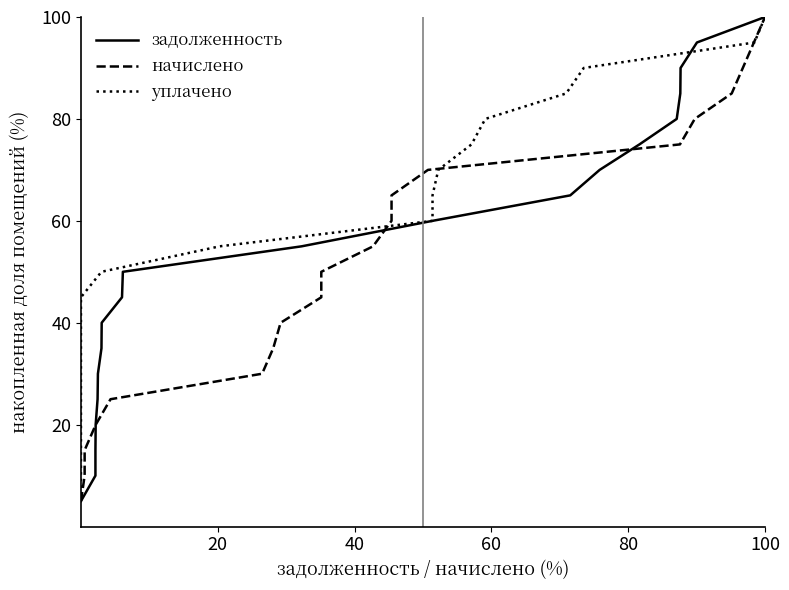

What is the minimum value for начислено?

5.0